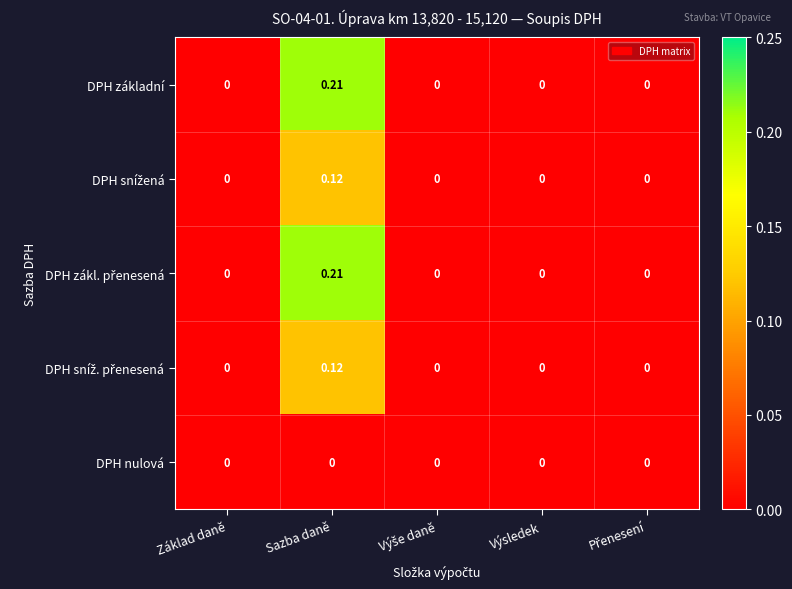

Which category has the highest value across all series?

Sazba daně